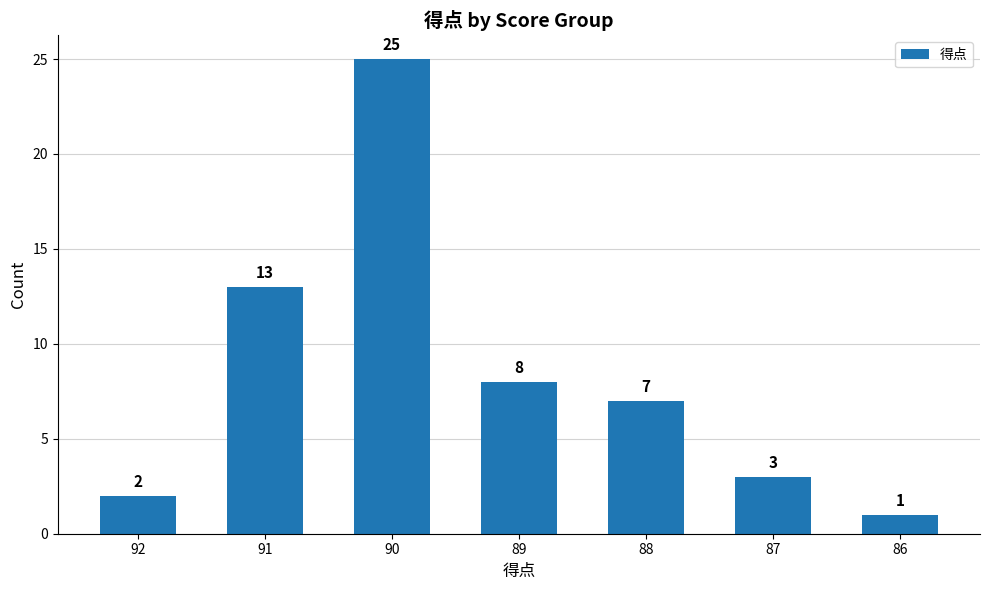

Between 92 and 89, which is larger?

89